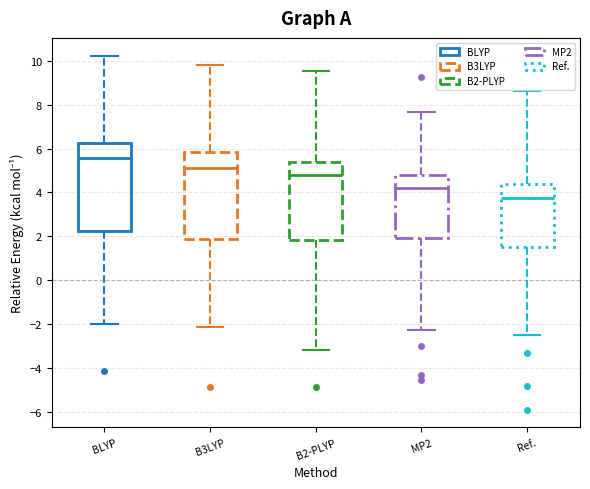

Reading left to right, transcribe this box plot: for each box, give where its median line is, the range the box spans, and where its two whiskers end, as read against the y-axis. The values are not printed on the chart, so give them approximately, as read against the axis.

BLYP: median 5.6, box 2.2 to 6.2, whiskers -2.0 to 10.2
B3LYP: median 5.2, box 1.8 to 5.8, whiskers -2.2 to 9.8
B2-PLYP: median 4.8, box 1.8 to 5.4, whiskers -3.2 to 9.6
MP2: median 4.2, box 2.0 to 4.8, whiskers -2.2 to 7.6
Ref.: median 3.8, box 1.6 to 4.4, whiskers -2.4 to 8.6